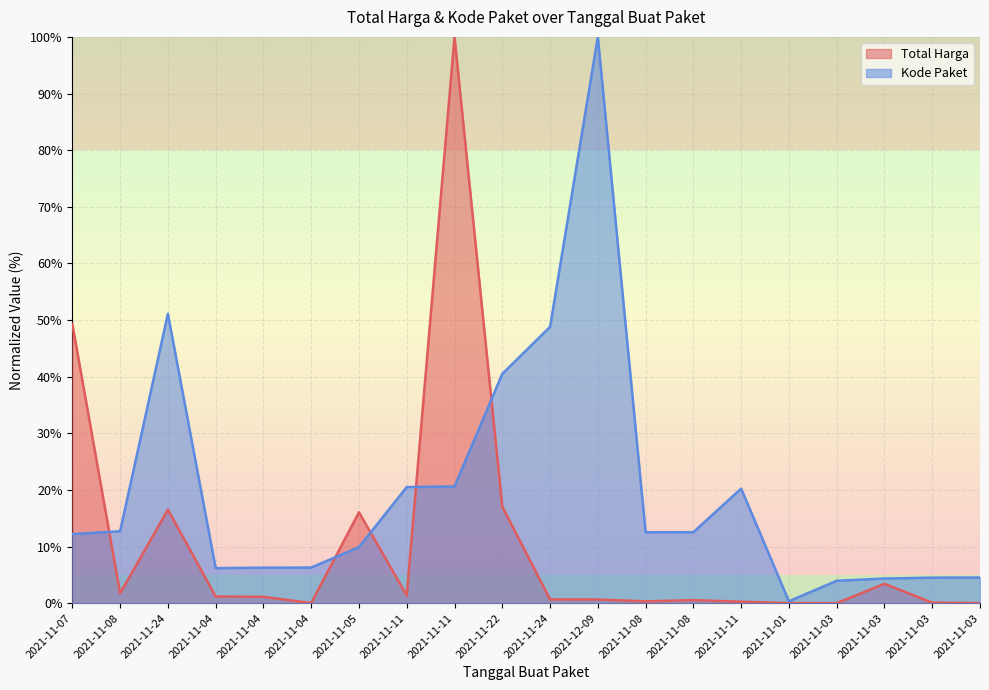

How many interior local peaks does the Total Harga series have?

5